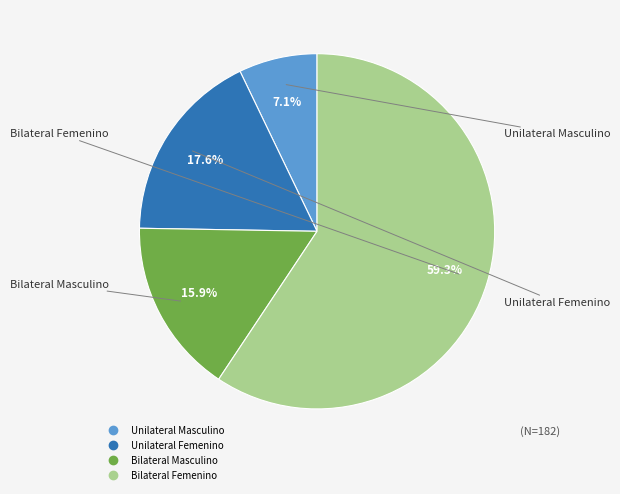

Is it true that Bilateral Masculino is 1% of the pie?

False